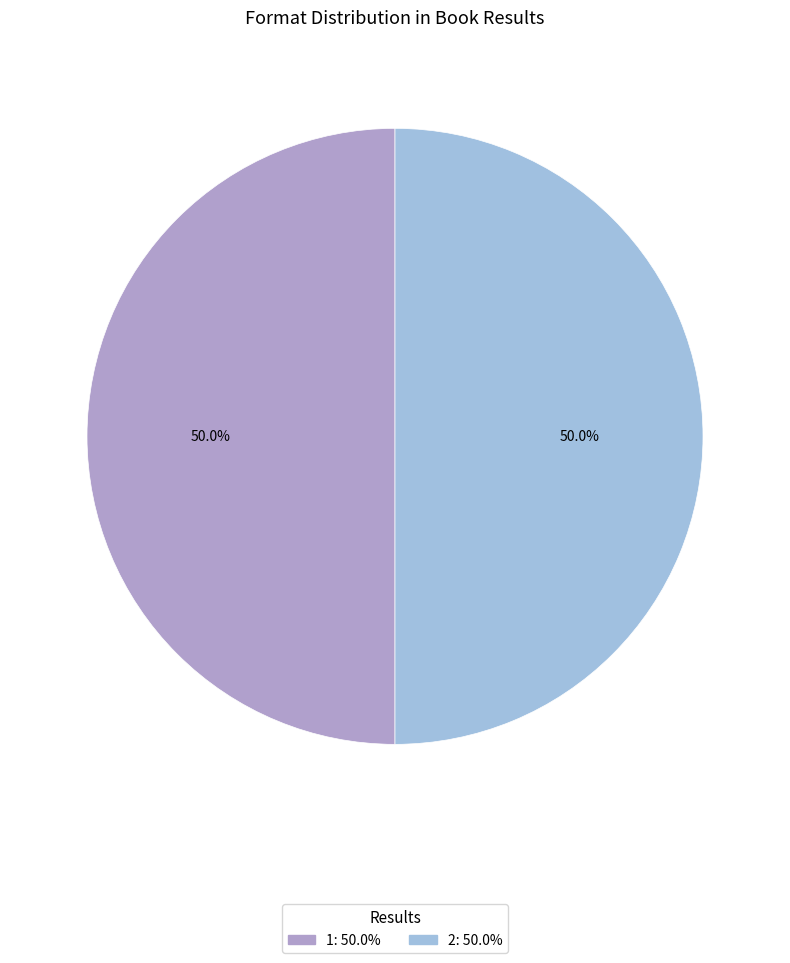

What percentage is NOT represented by 2?

50.0%